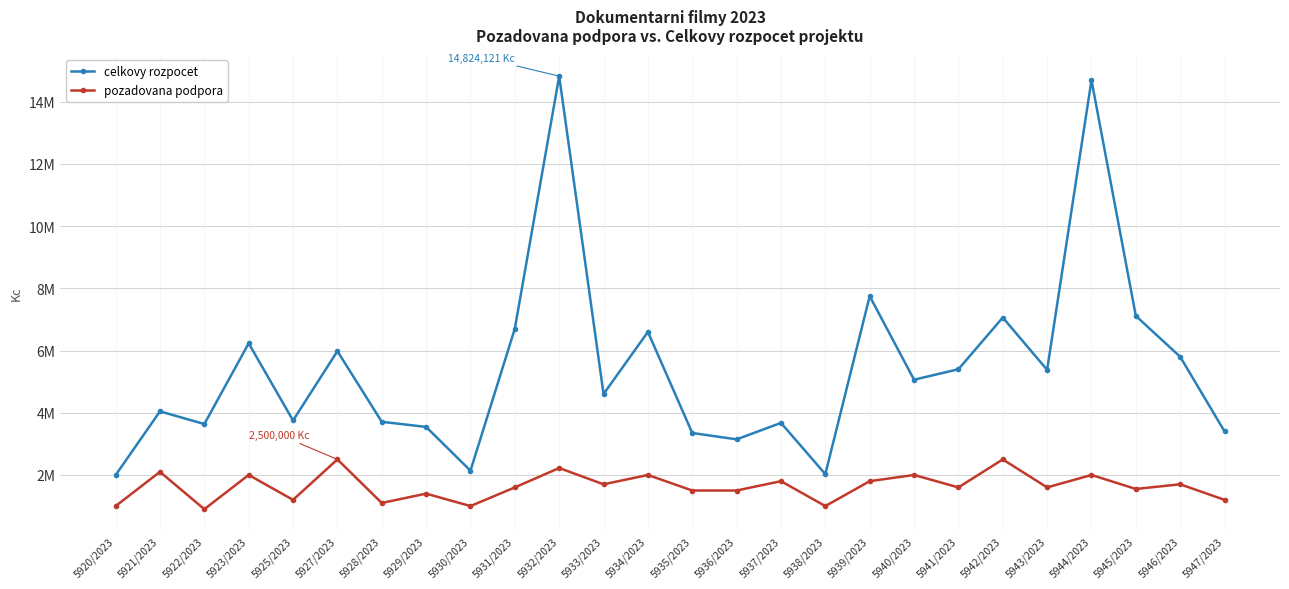

What are all the series names shown in the legend?

celkovy rozpocet, pozadovana podpora